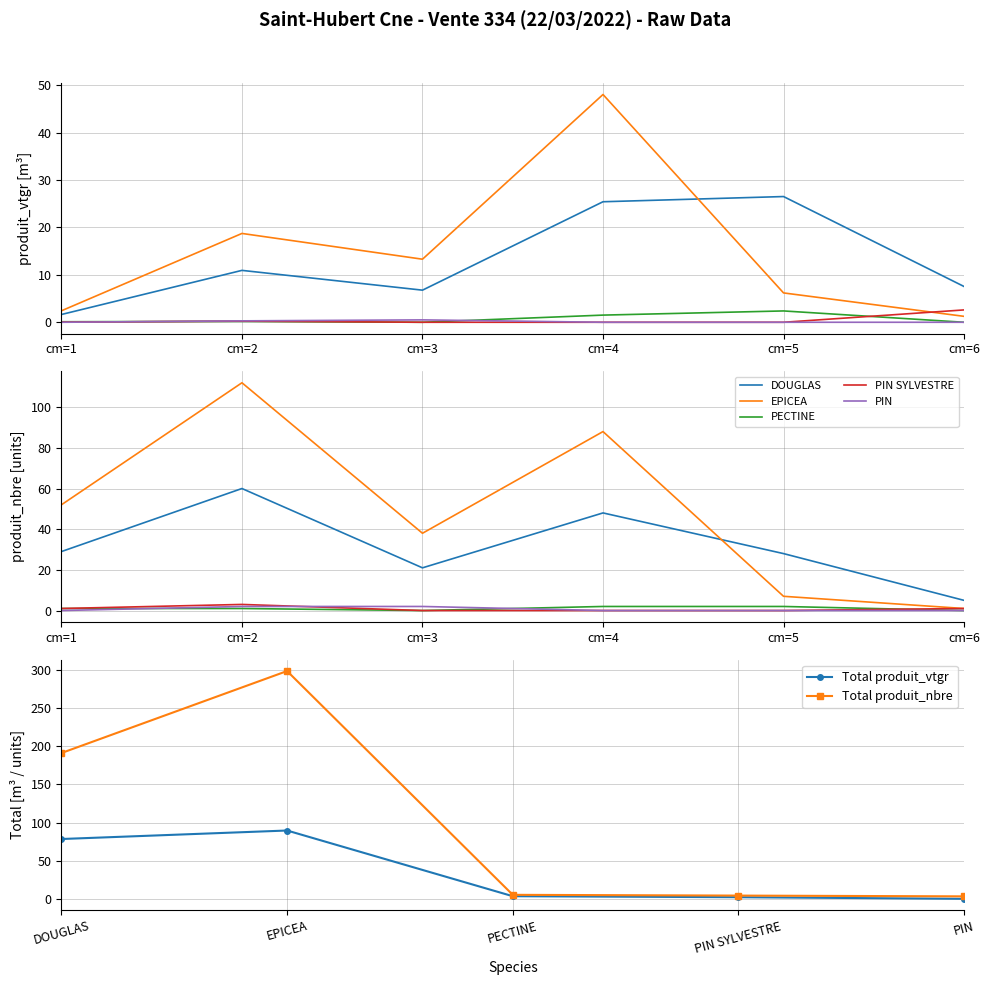

List the series in order of their peak value, highest first.

EPICEA, DOUGLAS, PIN SYLVESTRE, PECTINE, PIN